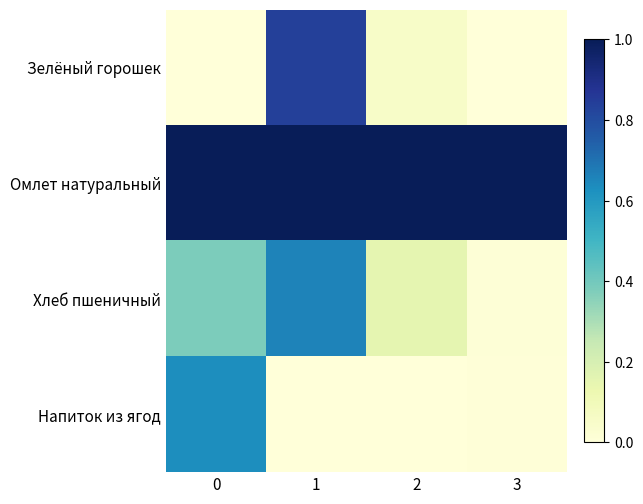

List the series in order of their peak value, lowest first.

Напиток из ягод, Хлеб пшеничный, Зелёный горошек, Омлет натуральный